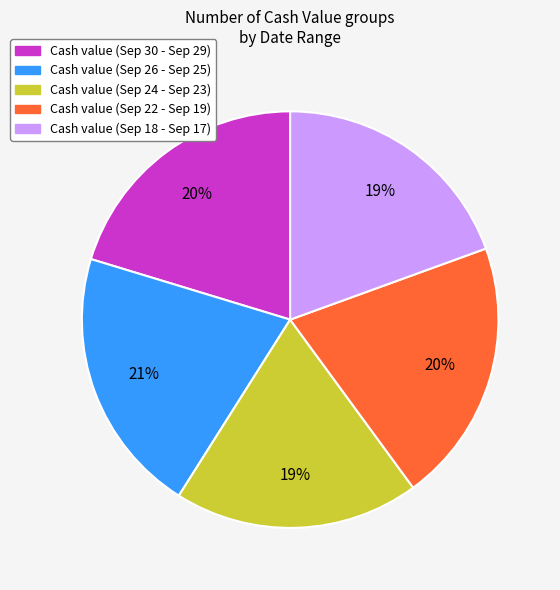

Is there a majority slice in this chart?

No